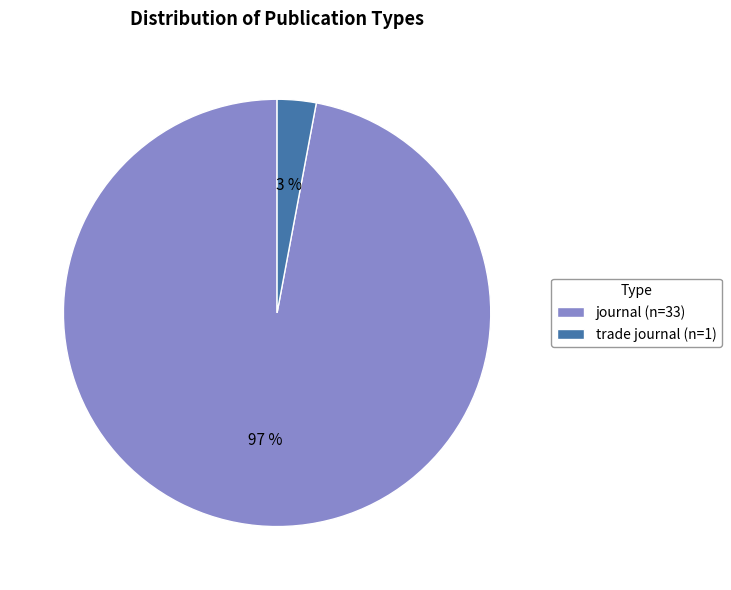

How many segments does this pie chart have?

2